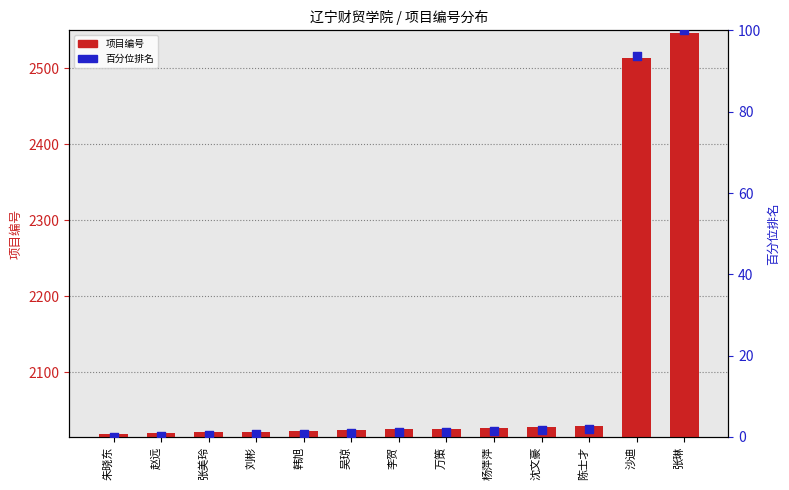

Is the value of 百分位排名 at 陈士才 greater than the value of 项目编号 at 韩旭?

No